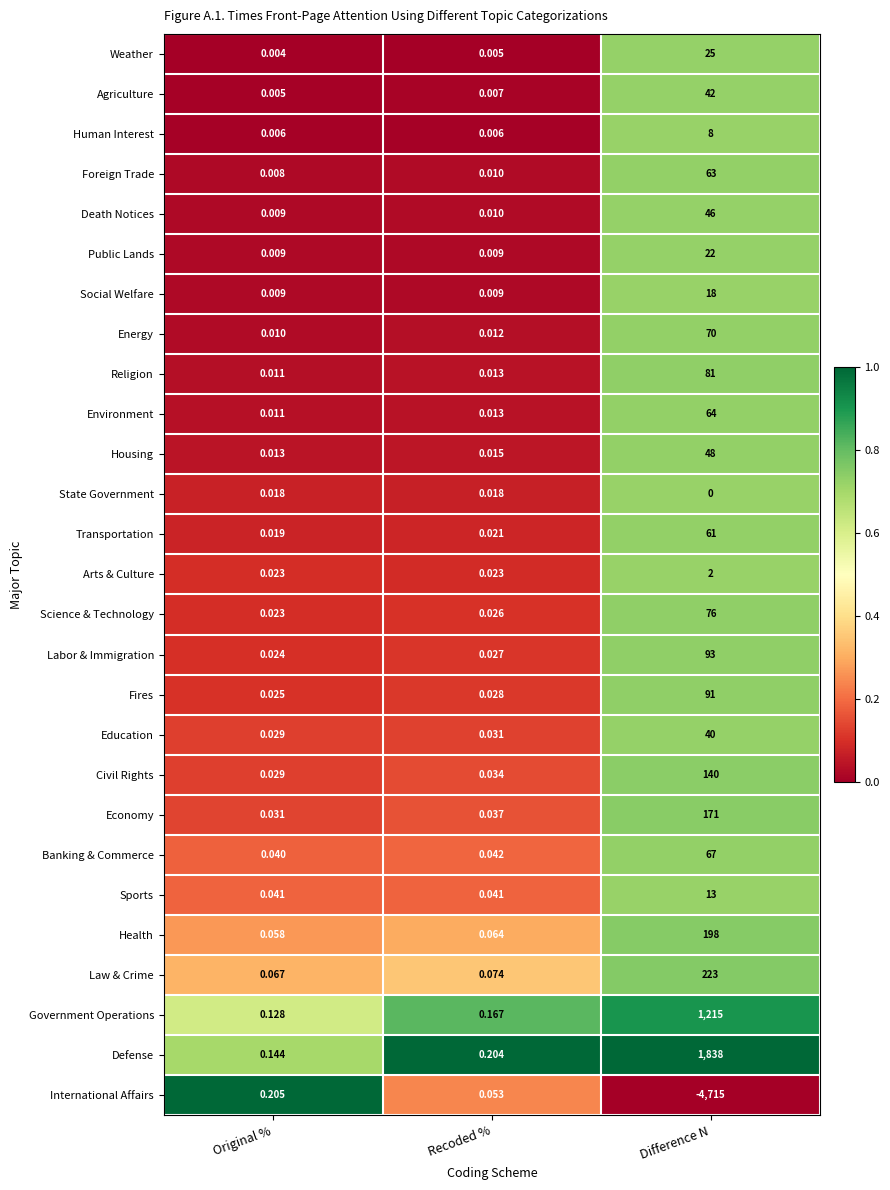

Where is Law & Crime nearest to the value 111?

Recoded %